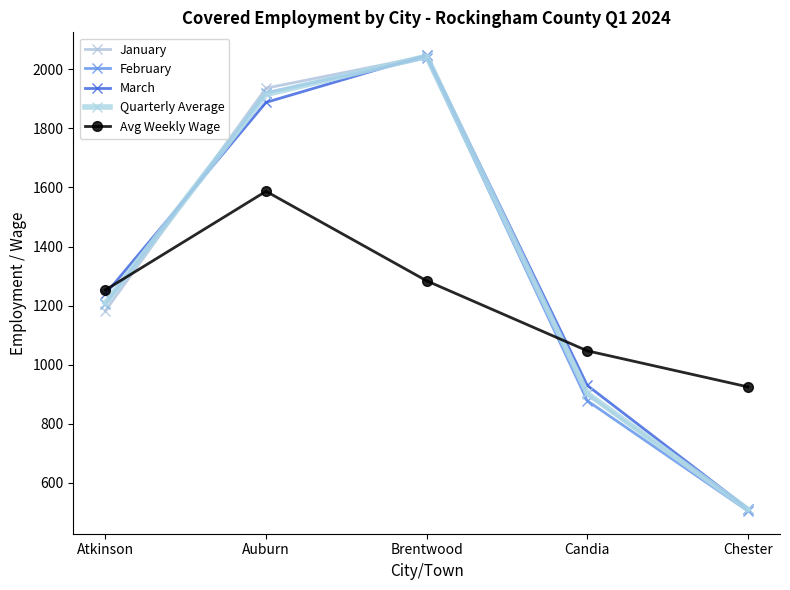

At which label does February reach its peak?

Brentwood